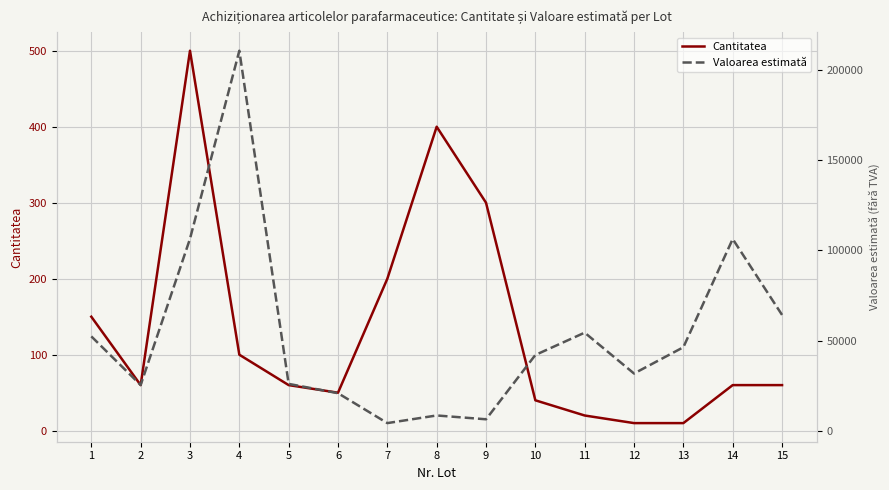

True or false: Valoarea estimată and Cantitatea intersect in this chart.

False